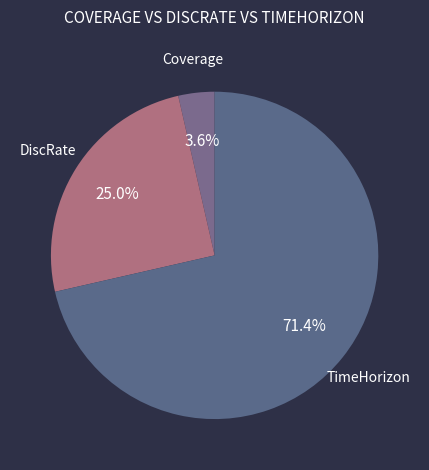

The Coverage slice represents 4% of the pie. True or false?

True